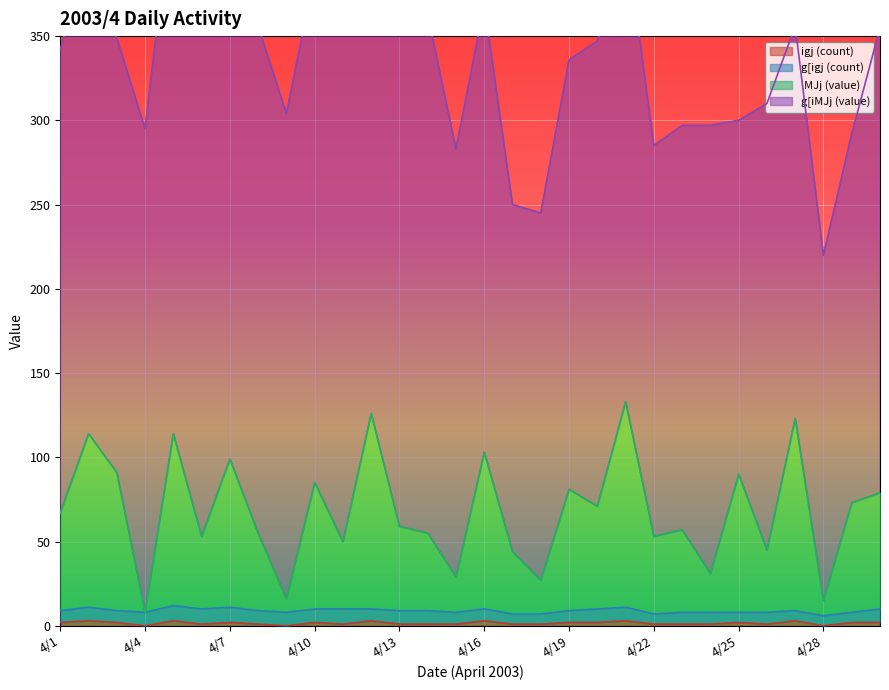

True or false: iMJj (value) has a value of 53 at 4/6.

True